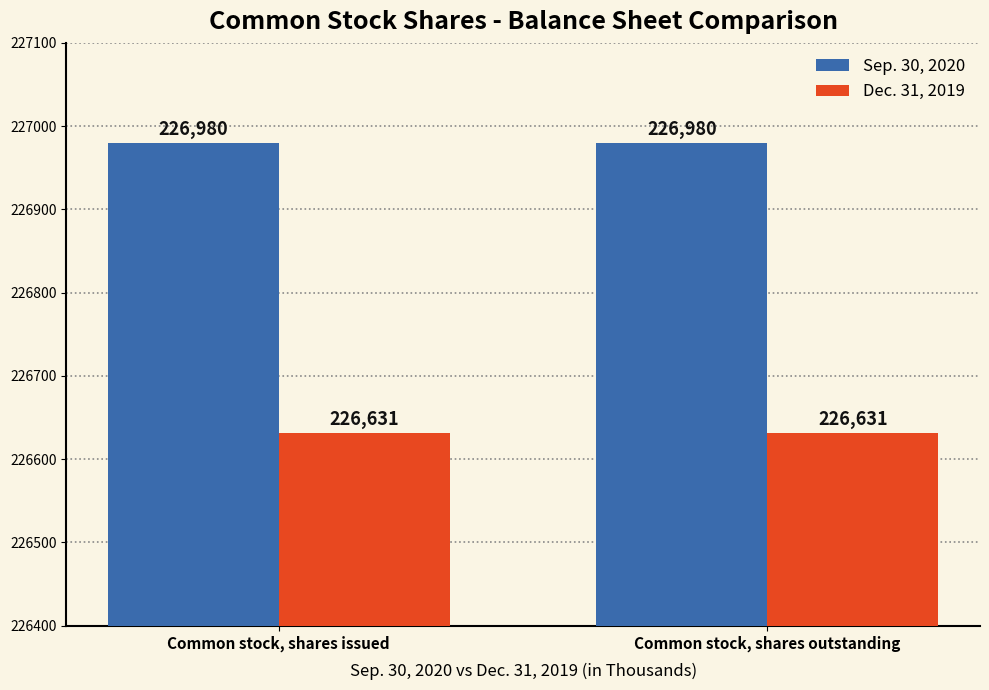

What is the spread (max minus min) of values at Common stock, shares issued?

349